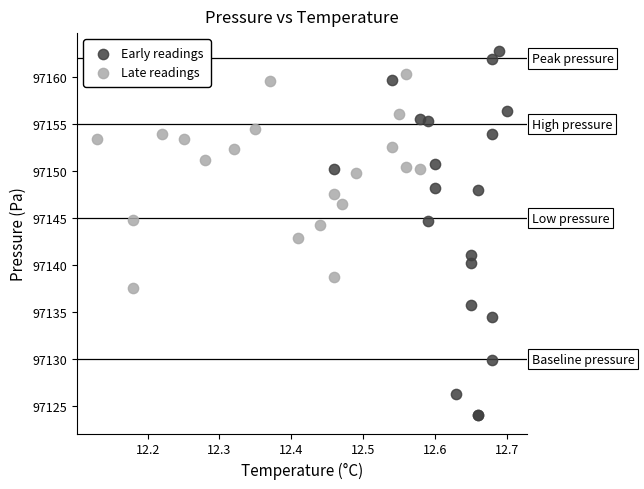

Which series has the widest spread of Y values?

Early readings